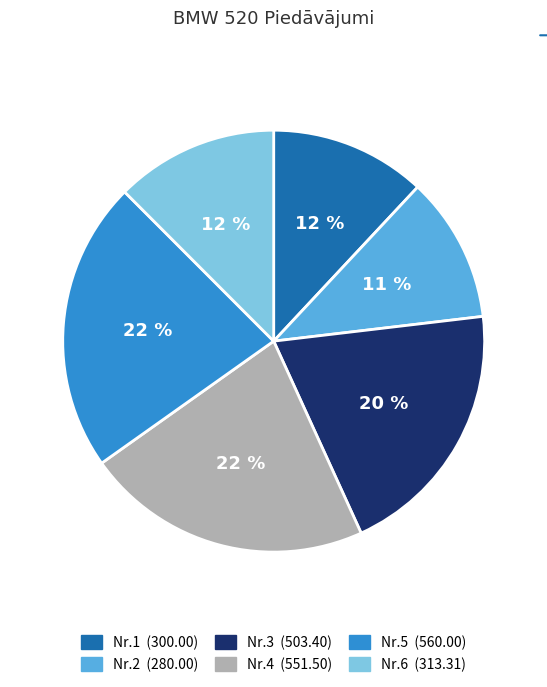

Is there any slice that represents more than half of the pie?

No